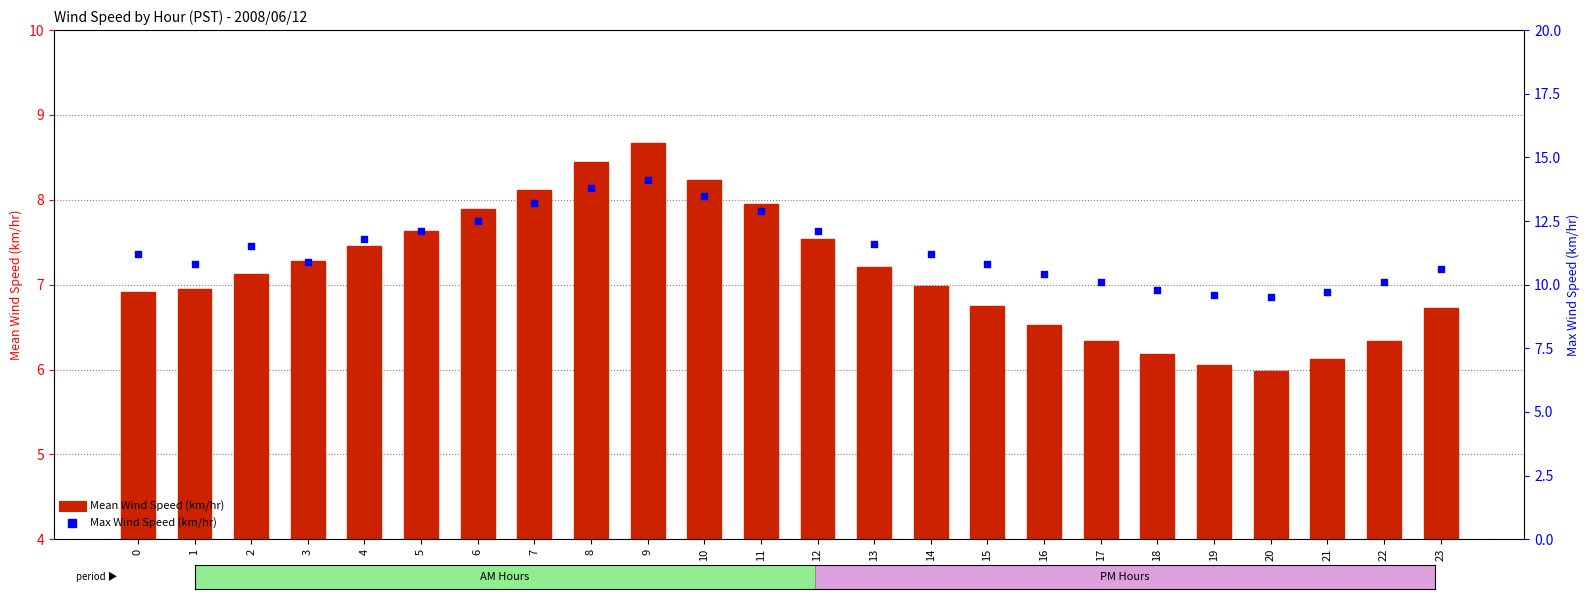

Which series has the largest total across all categories?

Max Wind Speed (km/hr)